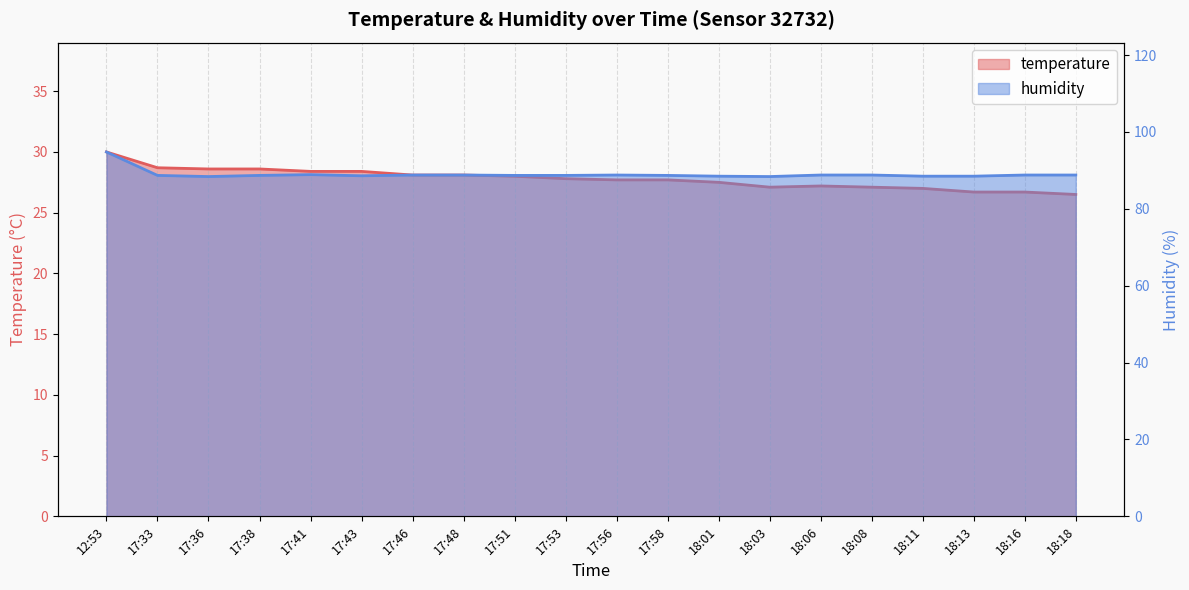

Reading left to right, list all the values displayed in this chart.

temperature: 30.0	28.7	28.6	28.6	28.4	28.4	28.1	28.1	28.0	27.8	27.7	27.7	27.5	27.1	27.2	27.1	27.0	26.7	26.7	26.5
humidity: 94.8	88.7	88.4	88.7	88.9	88.6	88.8	88.8	88.7	88.7	88.8	88.7	88.5	88.4	88.8	88.8	88.5	88.5	88.8	88.8